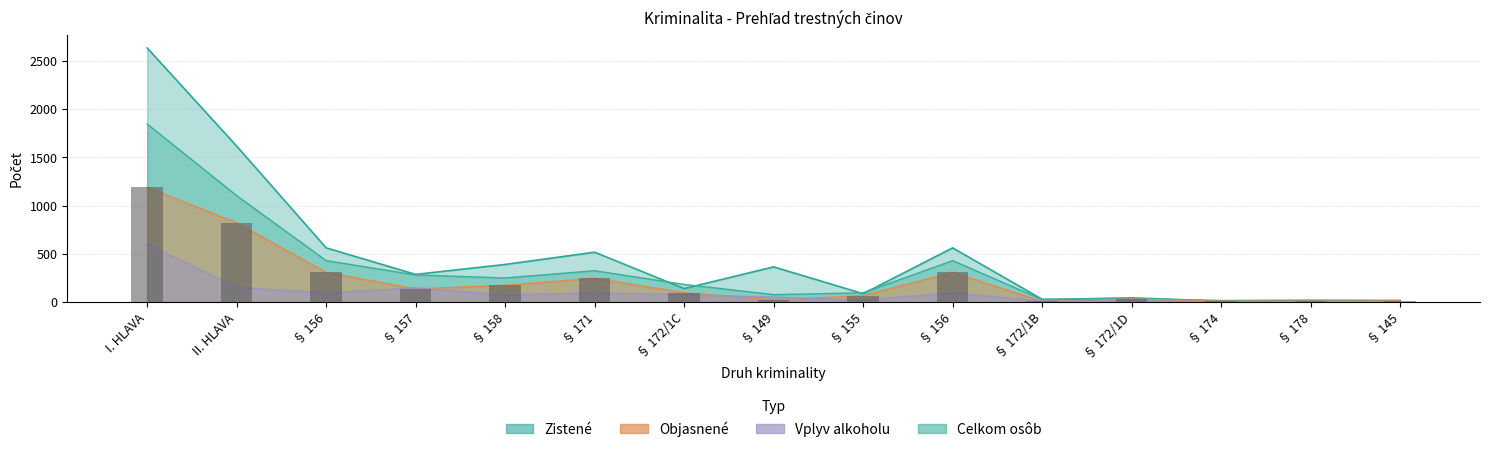

What is the maximum value shown in the chart?

2634